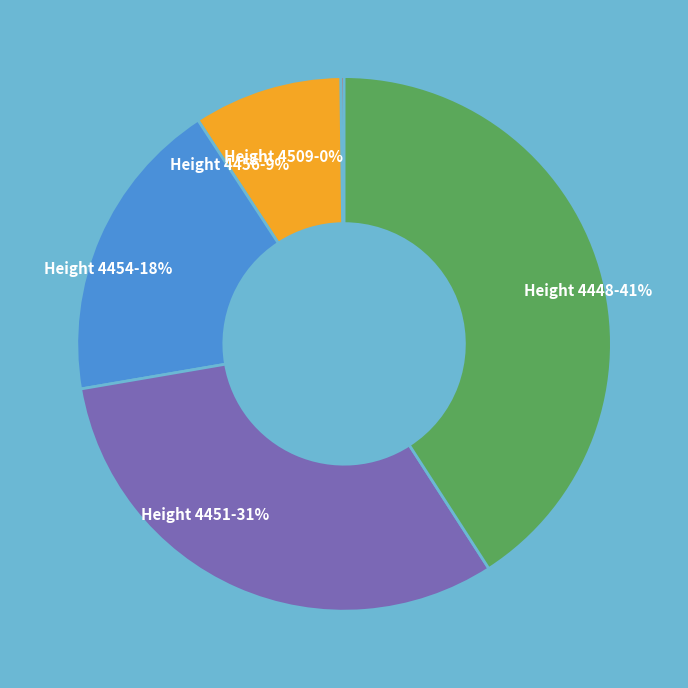

To the nearest percent, what is the average slice percentage?

20%